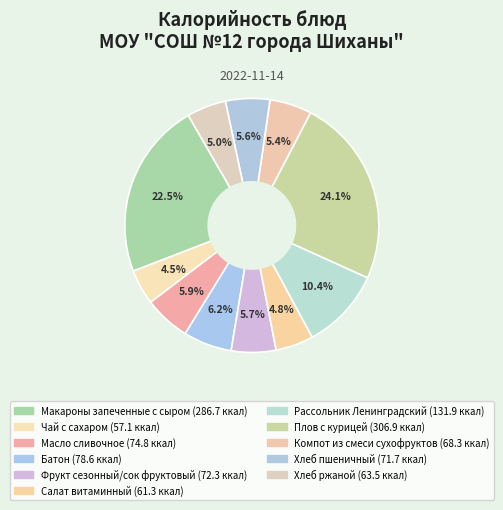

Is there a majority slice in this chart?

No